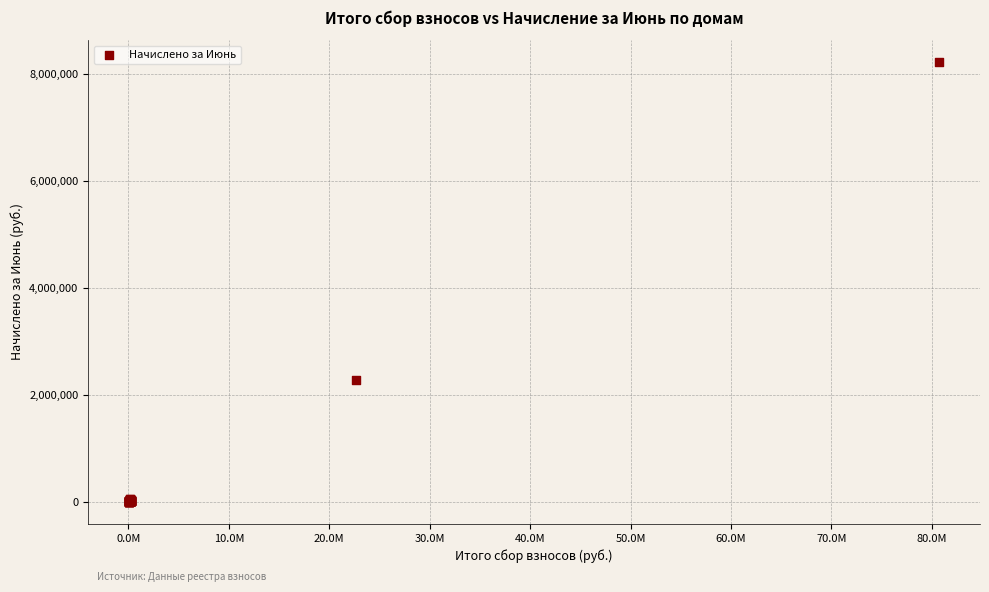

What Y value in the scatter plot is closest to 4114742?

2273049.6